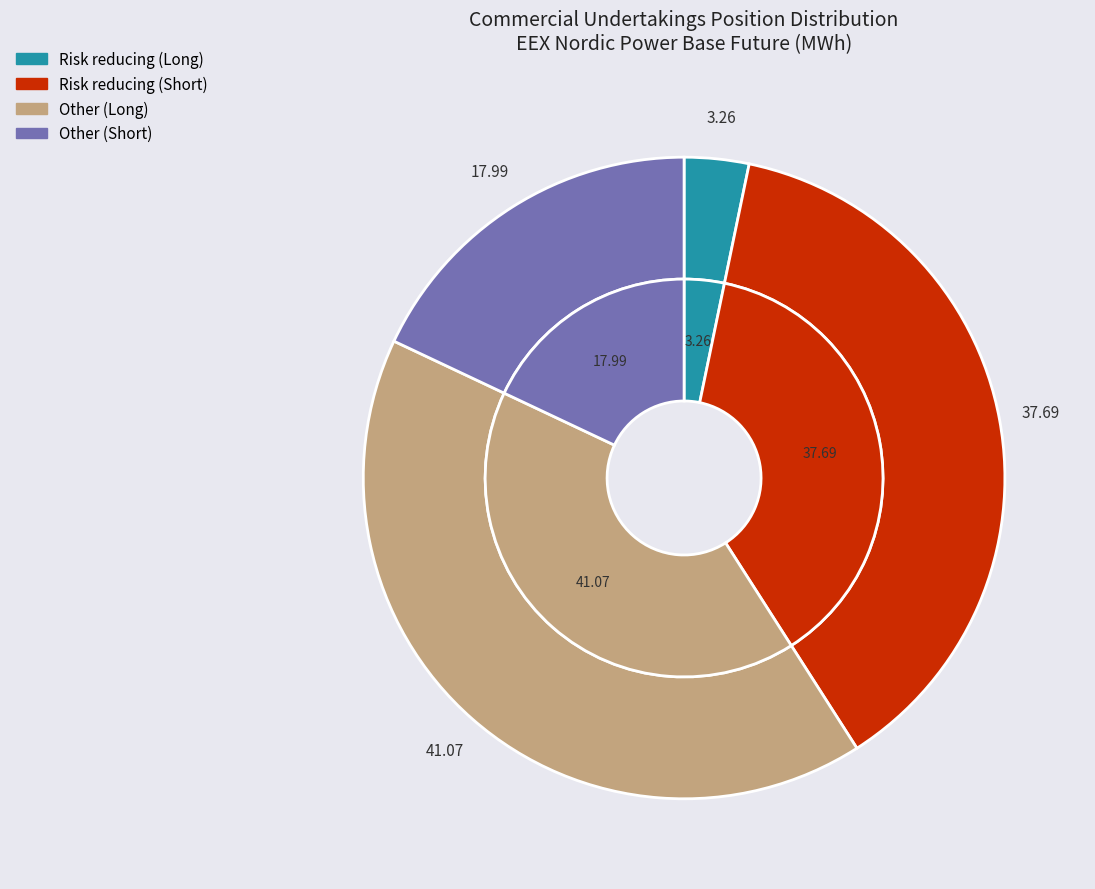

Which slice is the smallest?

Risk reducing (Long)